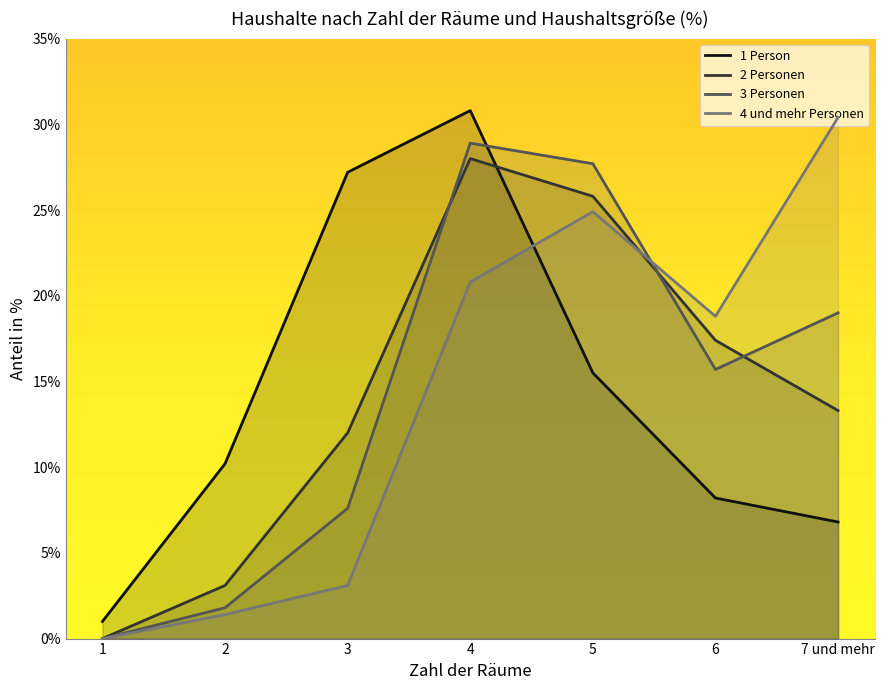

What is the difference between the maximum and second lowest values in the 2 Personen series?

24.9